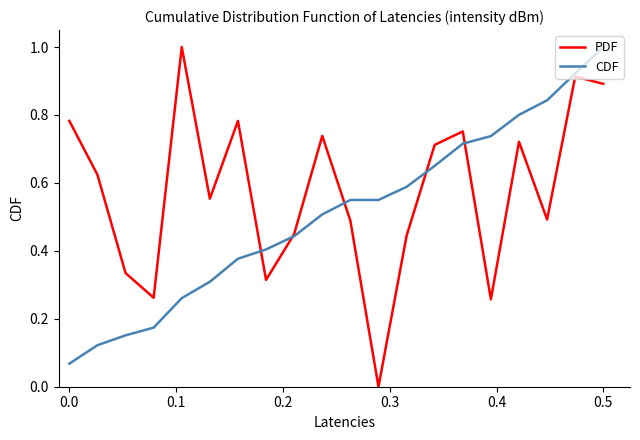

Count the number of data series in this chart.

2